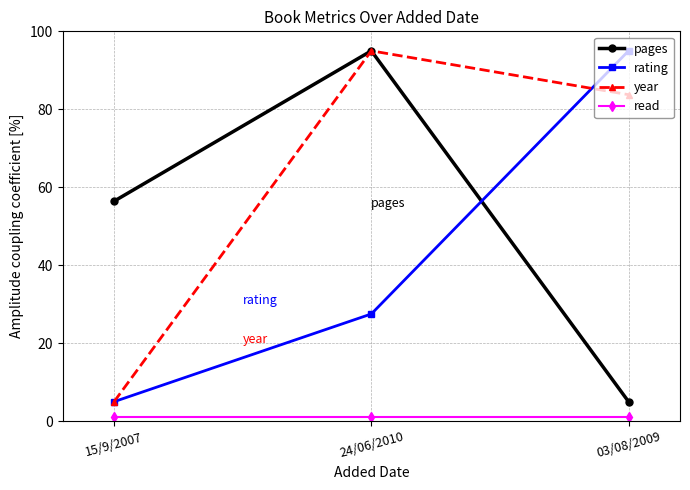

What is the sum of the pages values at 15/9/2007 and 24/06/2010?

151.4